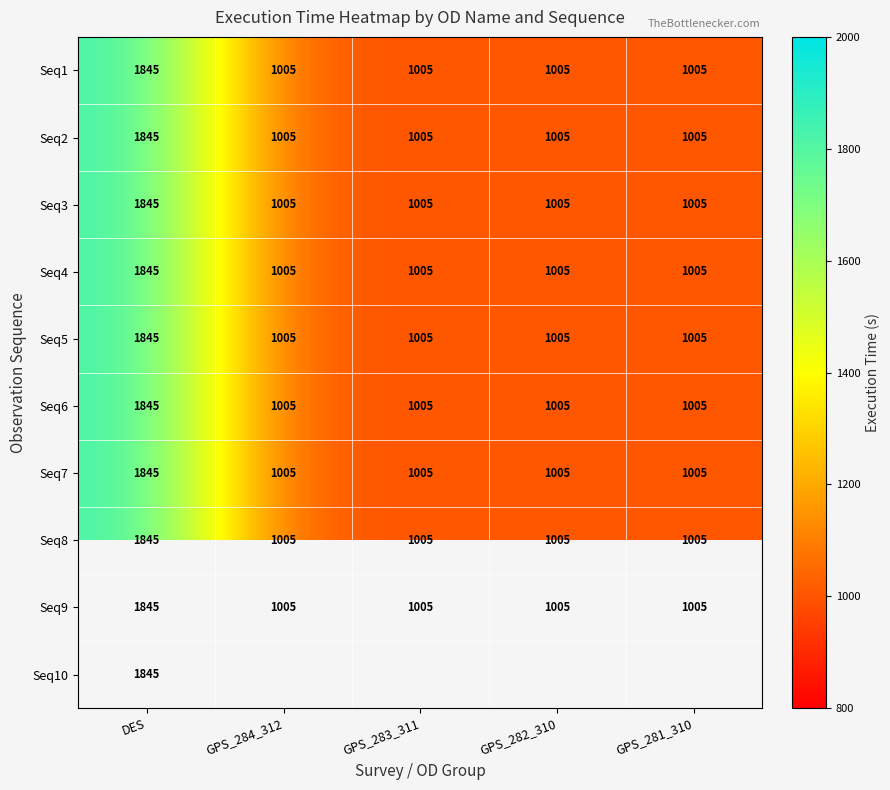

What is the maximum value shown in the chart?

1845.0